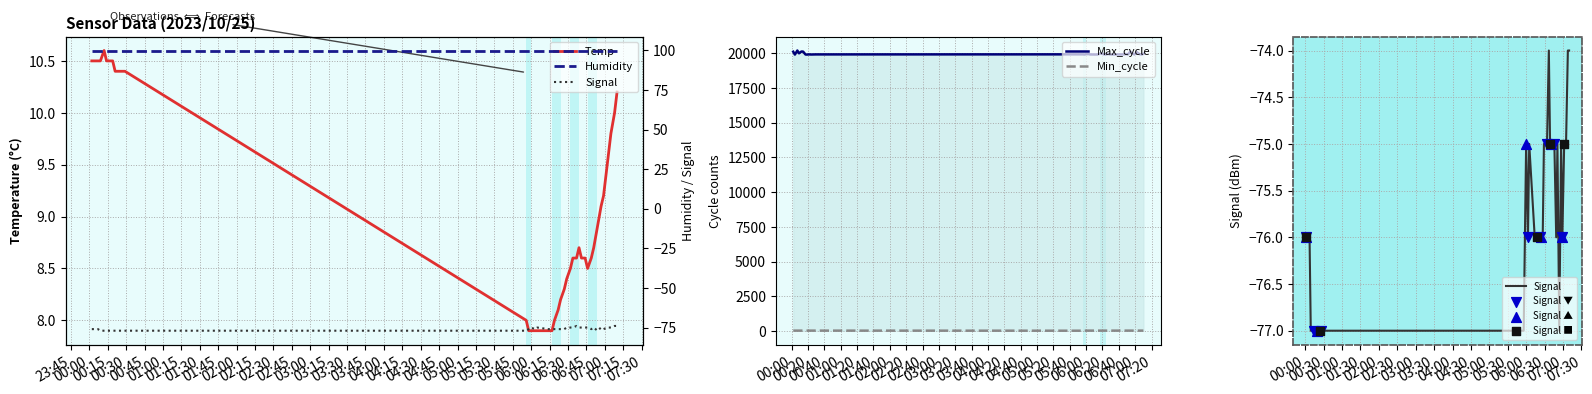

Which series reaches the maximum Y coordinate?

Max_cycle